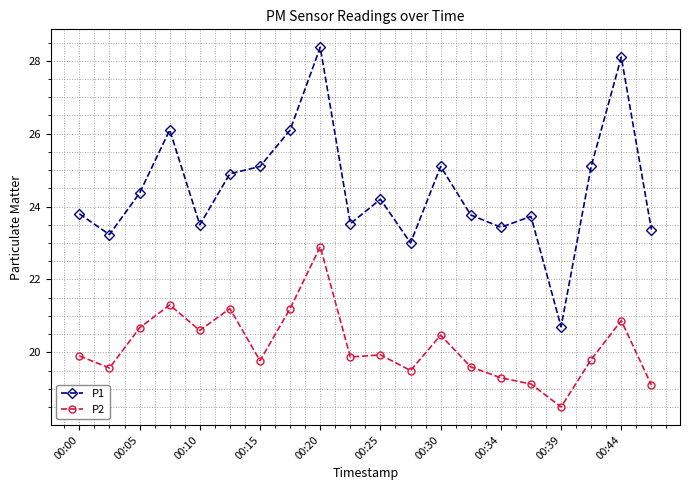

Which series has the largest total across all categories?

P1